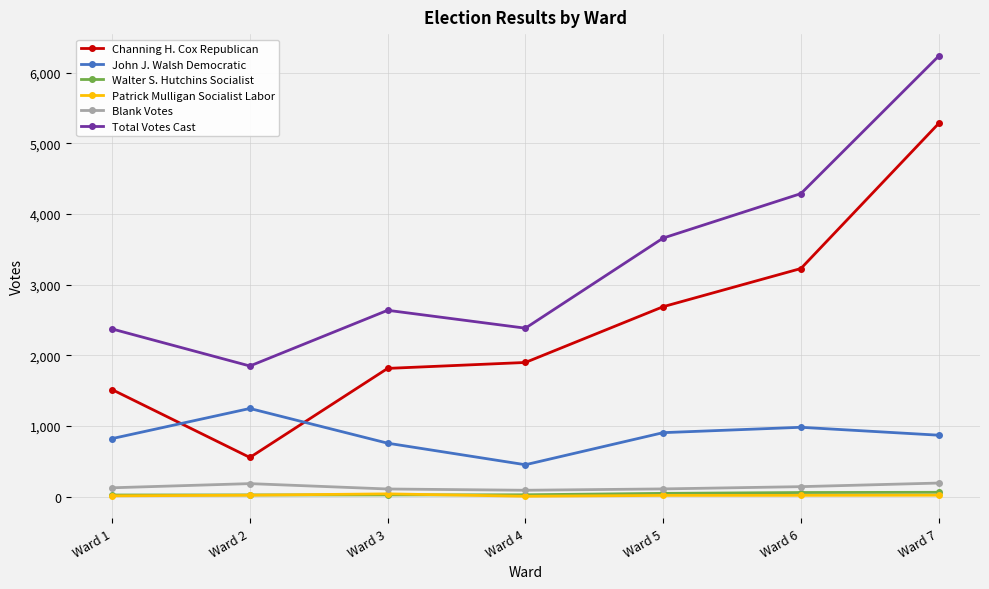

What is the lowest value of the Blank Votes series?

91